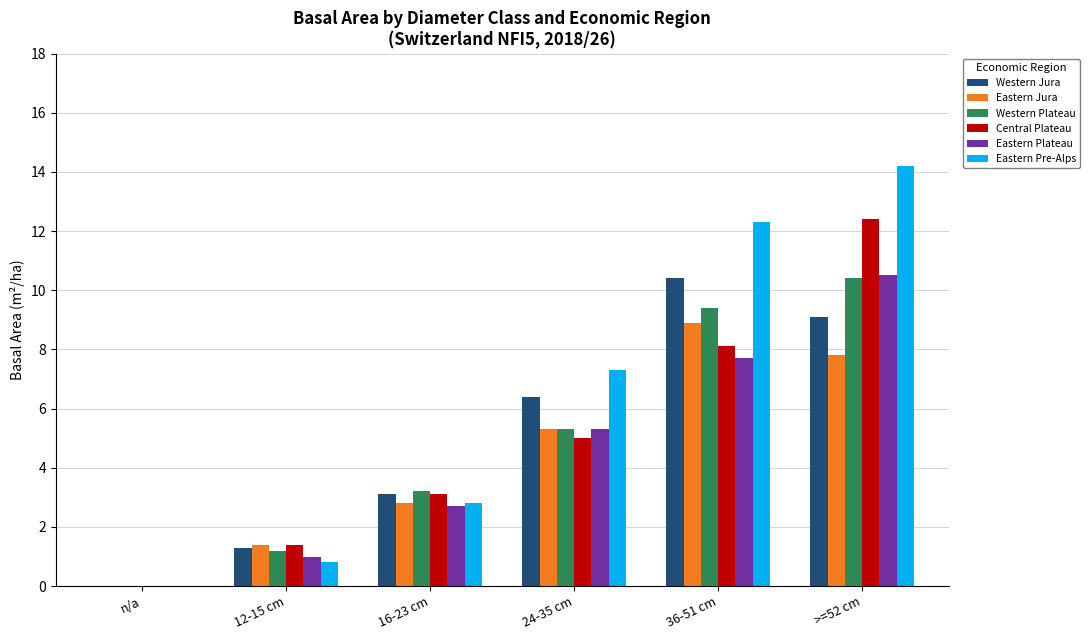

Is it true that Western Jura equals 0.9 at 16-23 cm?

False